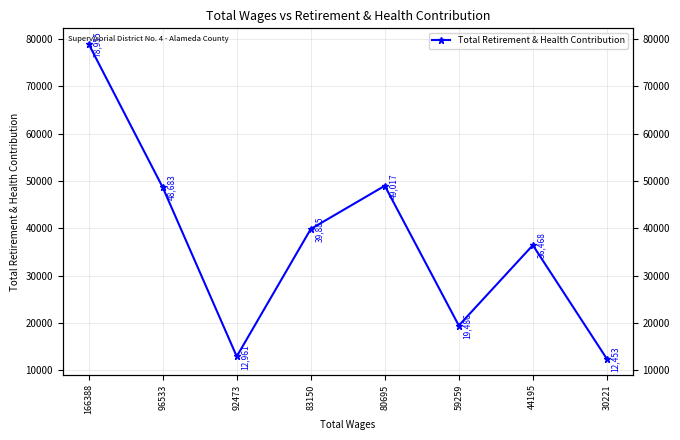

What is the smallest value displayed?

12453